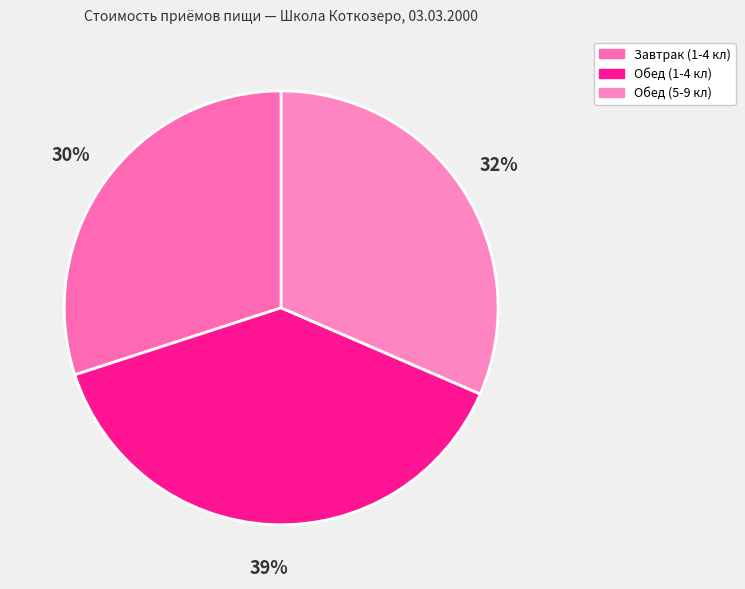

Does any single category account for the majority?

No